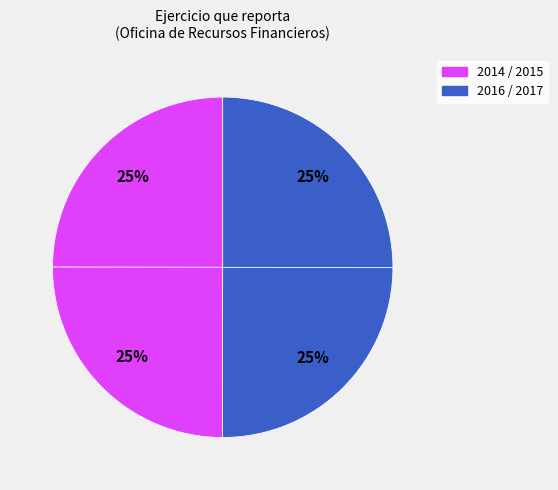

Rank the categories by value from lowest to highest.

2014, 2015, 2016, 2017